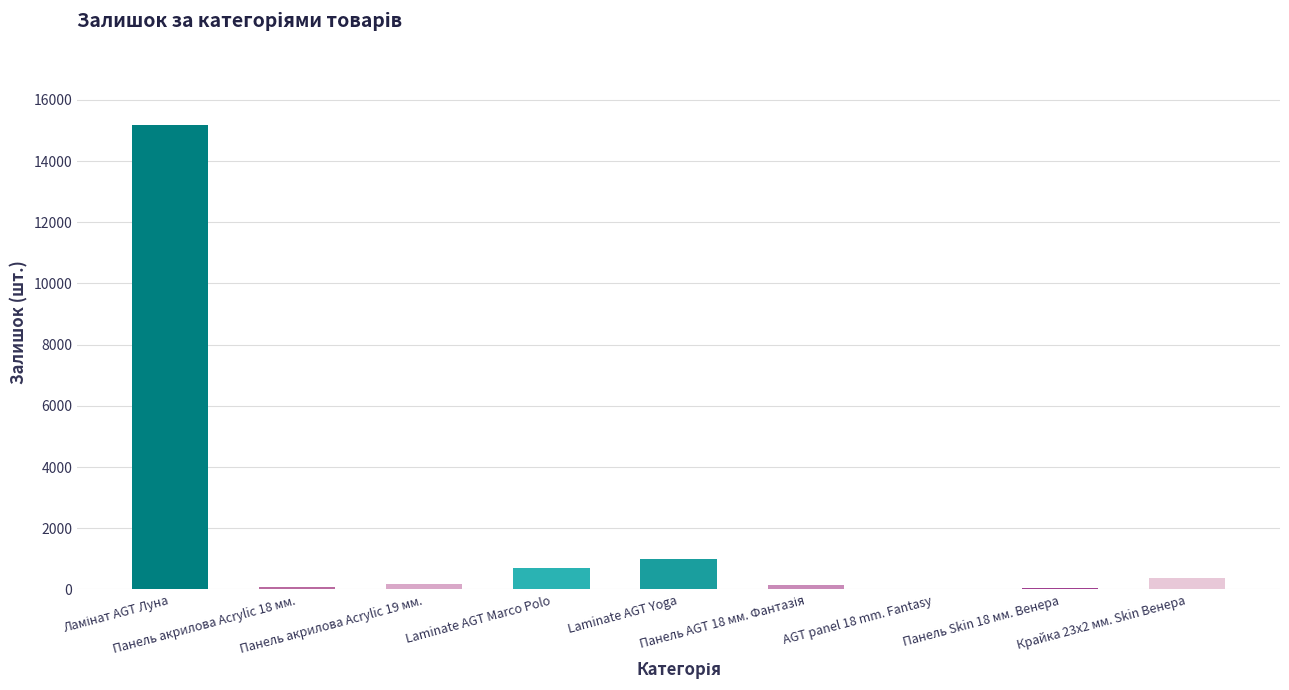

How many distinct data groups are displayed?

1